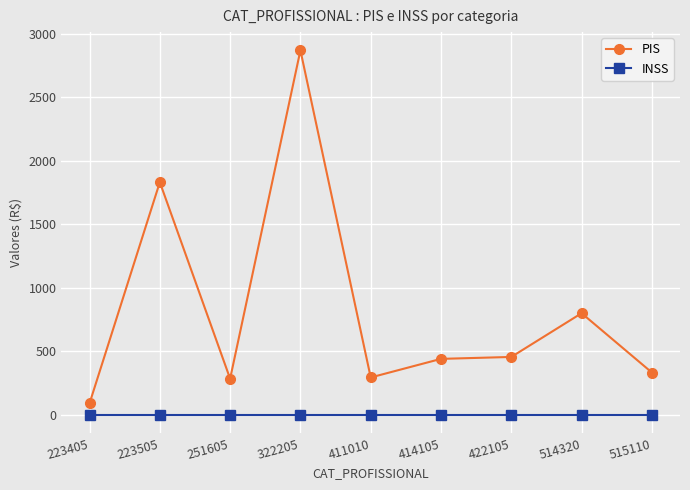

What value does the PIS series have at 514320?

800.7